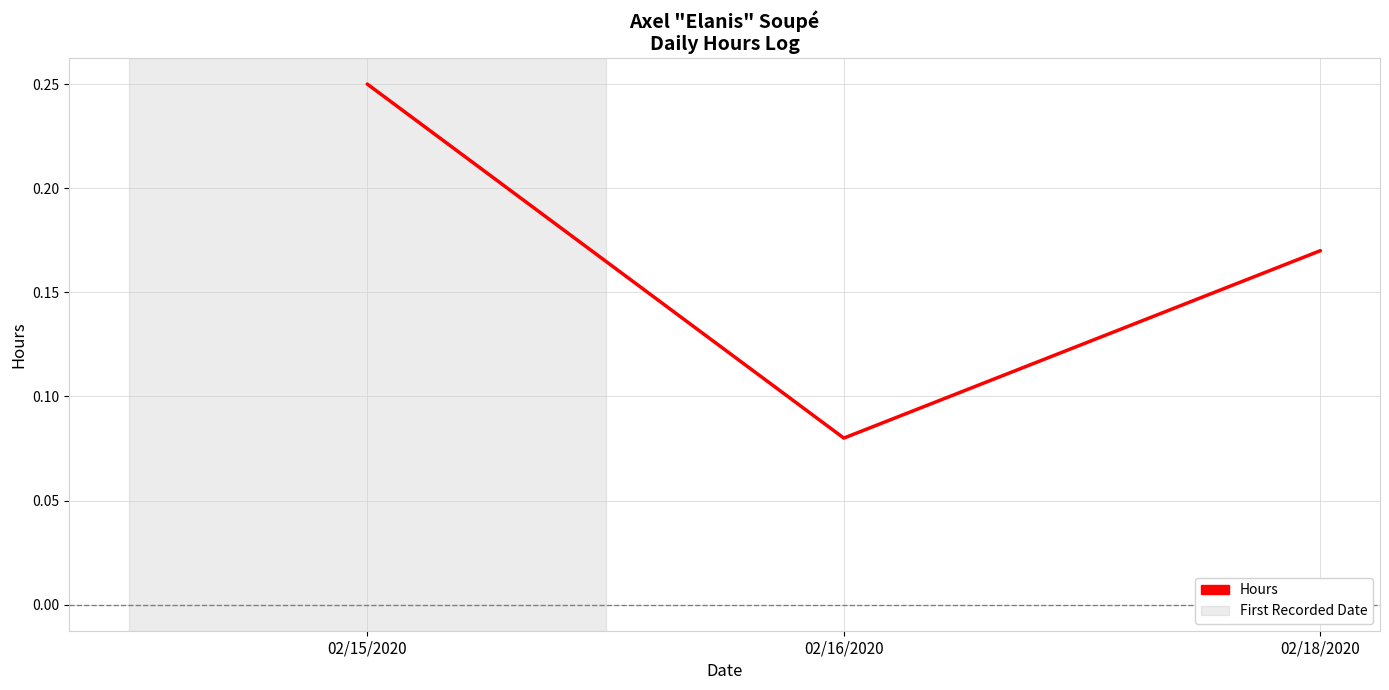

Rank the categories by value from highest to lowest.

02/15/2020, 02/18/2020, 02/16/2020